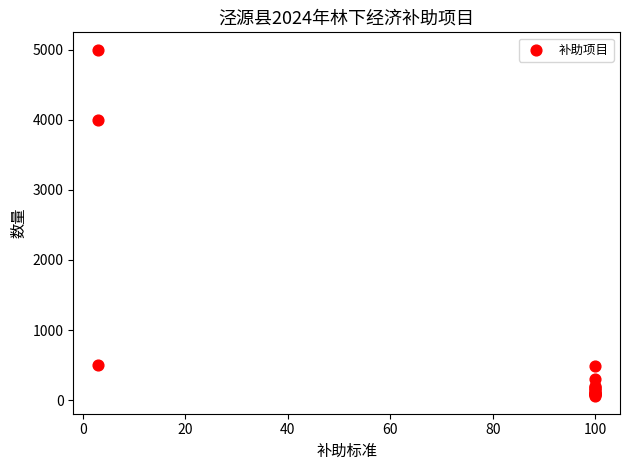

What Y value in the scatter plot is closest to 2526?

4000